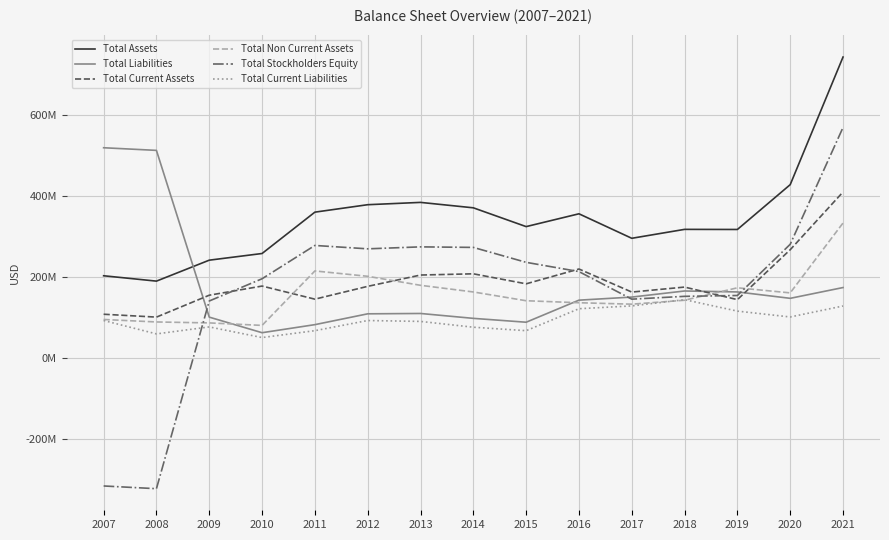

What is the difference between the Total Liabilities values at 2013 and 2007?

408.7